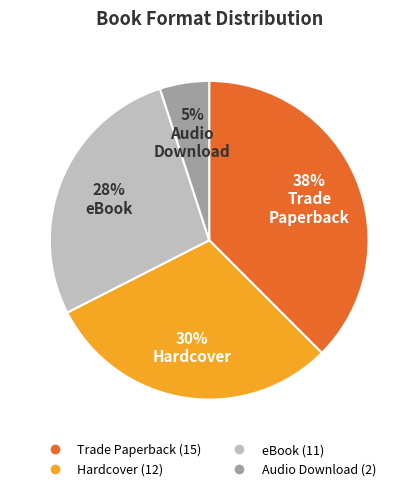

Is Trade Paperback the majority of the pie?

No